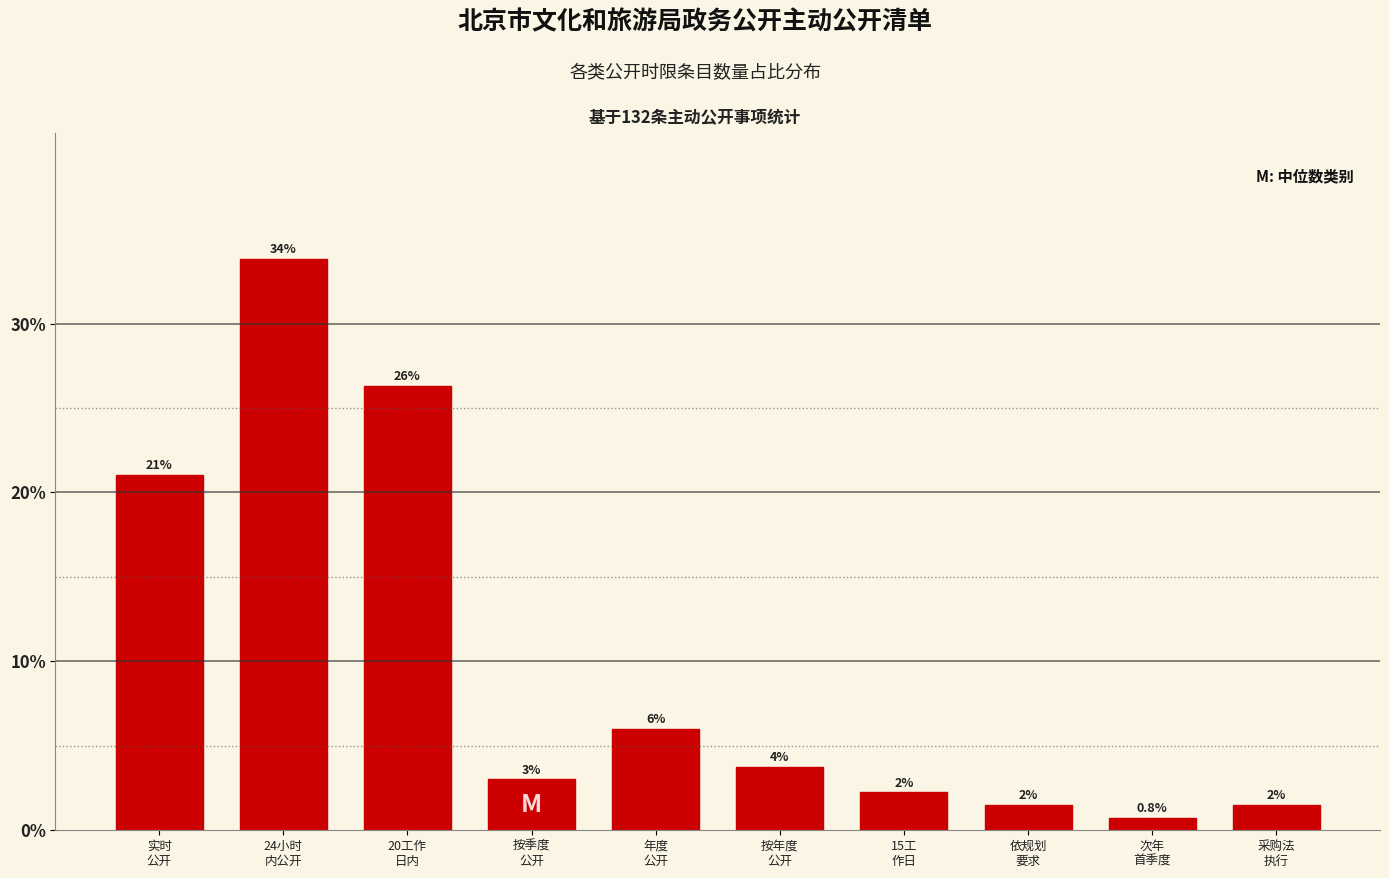

What is the smallest value displayed?

0.8